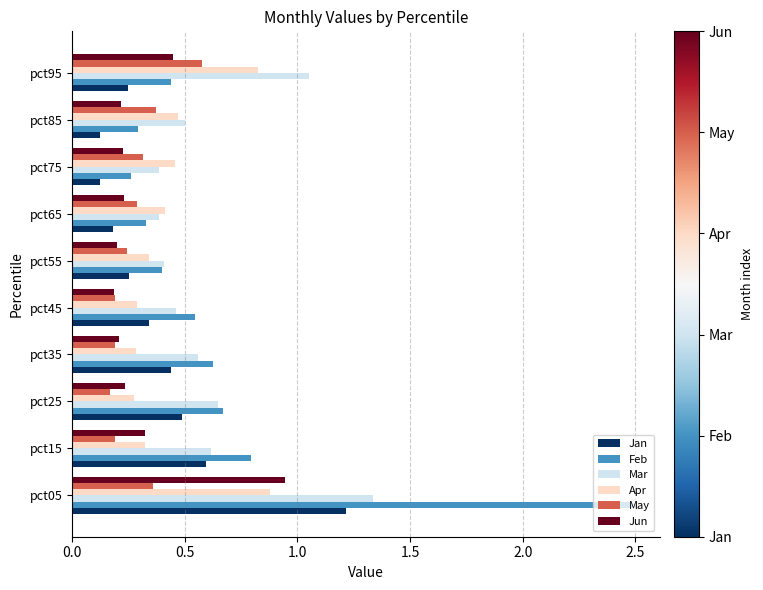

The value of Apr at pct65 is 0.4. True or false?

True